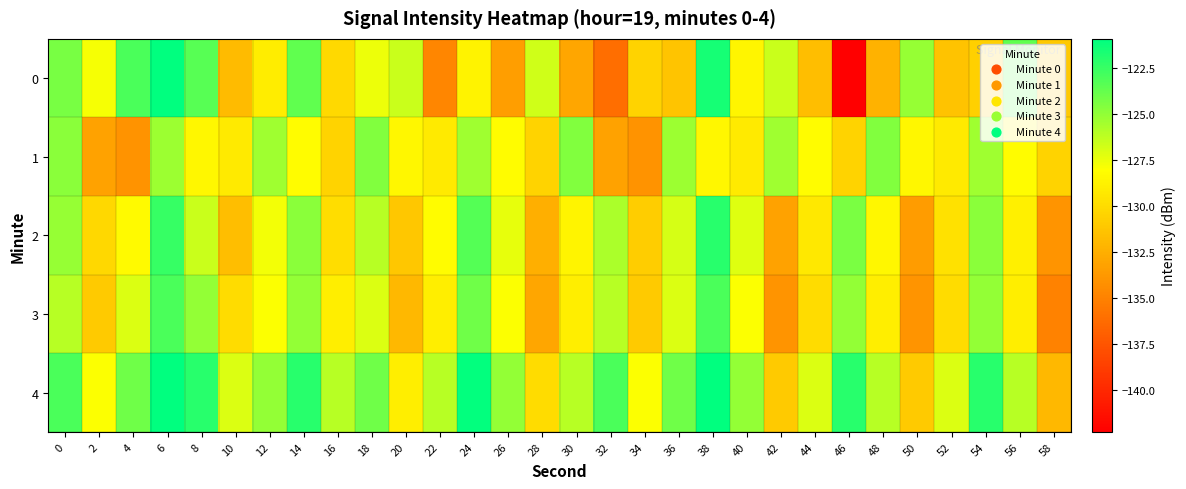

Between 28 and 56, which series saw the biggest shift?

3